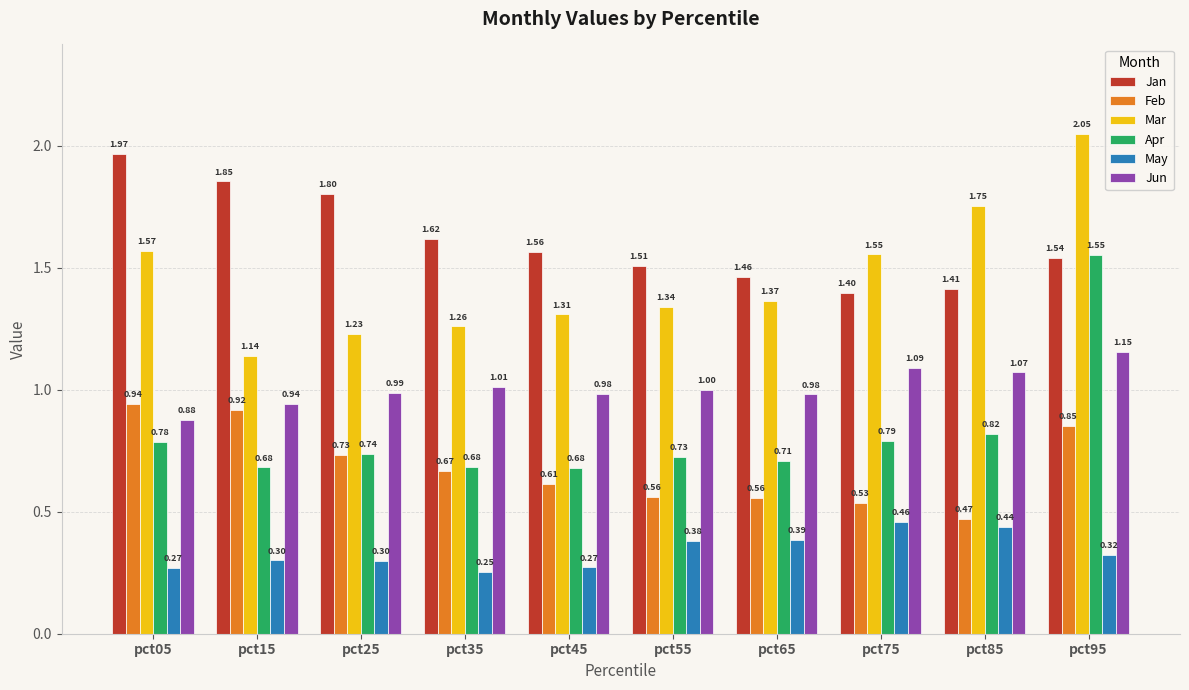

Rank the categories by Mar value from lowest to highest.

pct15, pct25, pct35, pct45, pct55, pct65, pct75, pct05, pct85, pct95